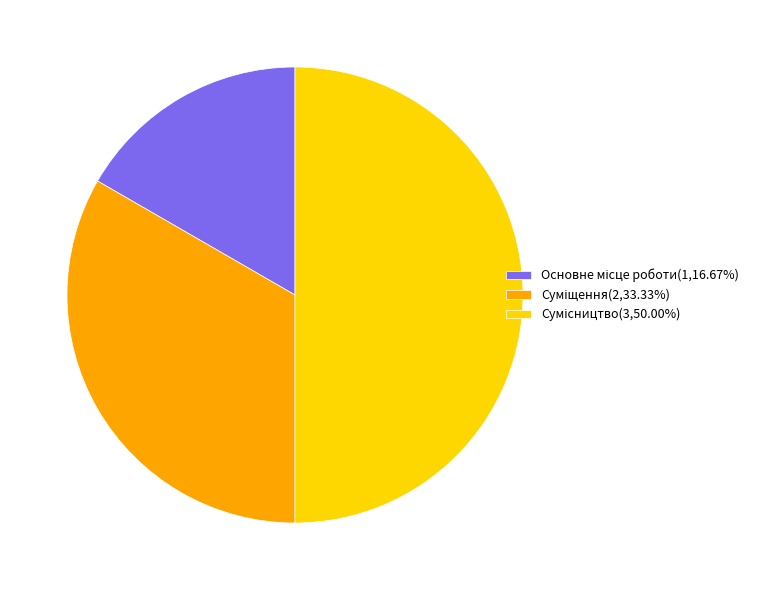

How many slices are in this pie chart?

3